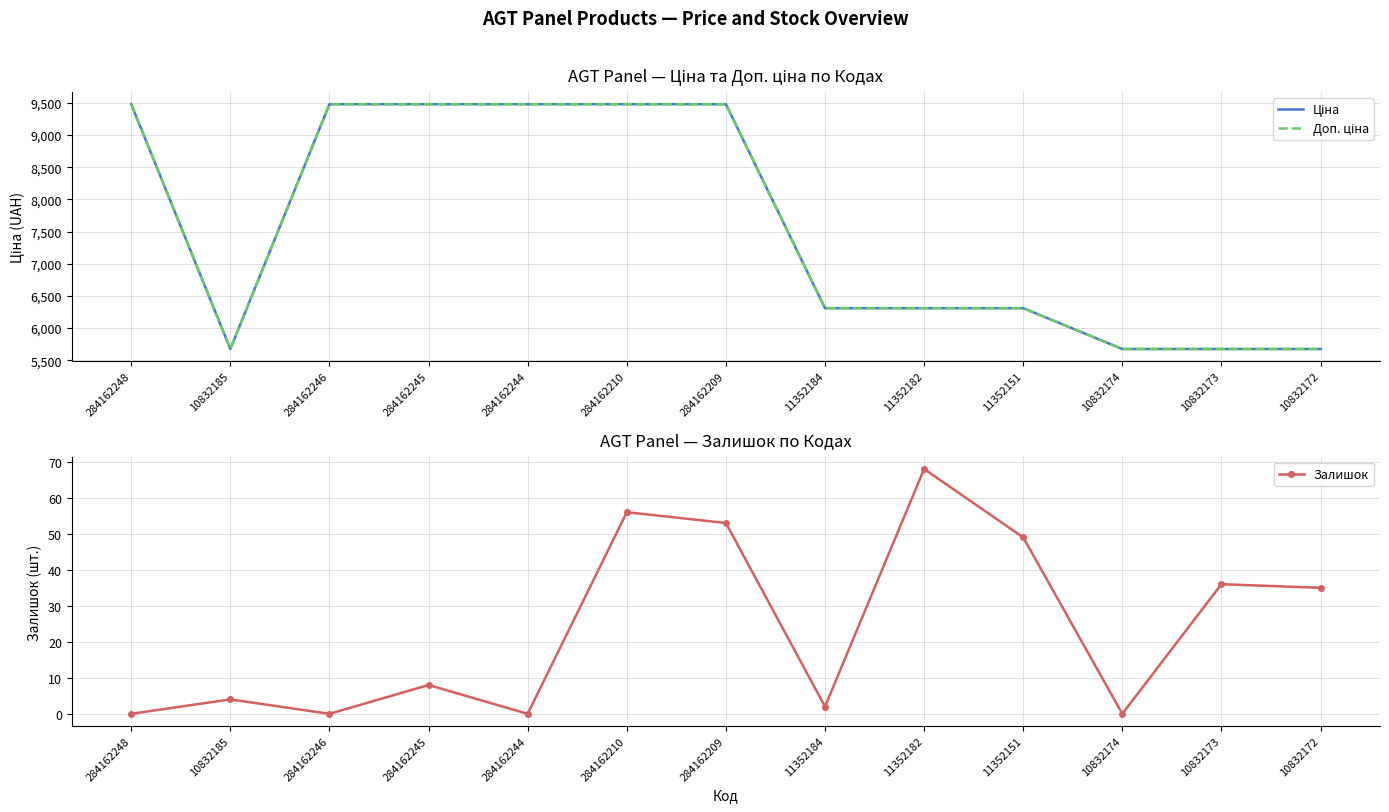

Where is the first local maximum for Залишок?

10832185